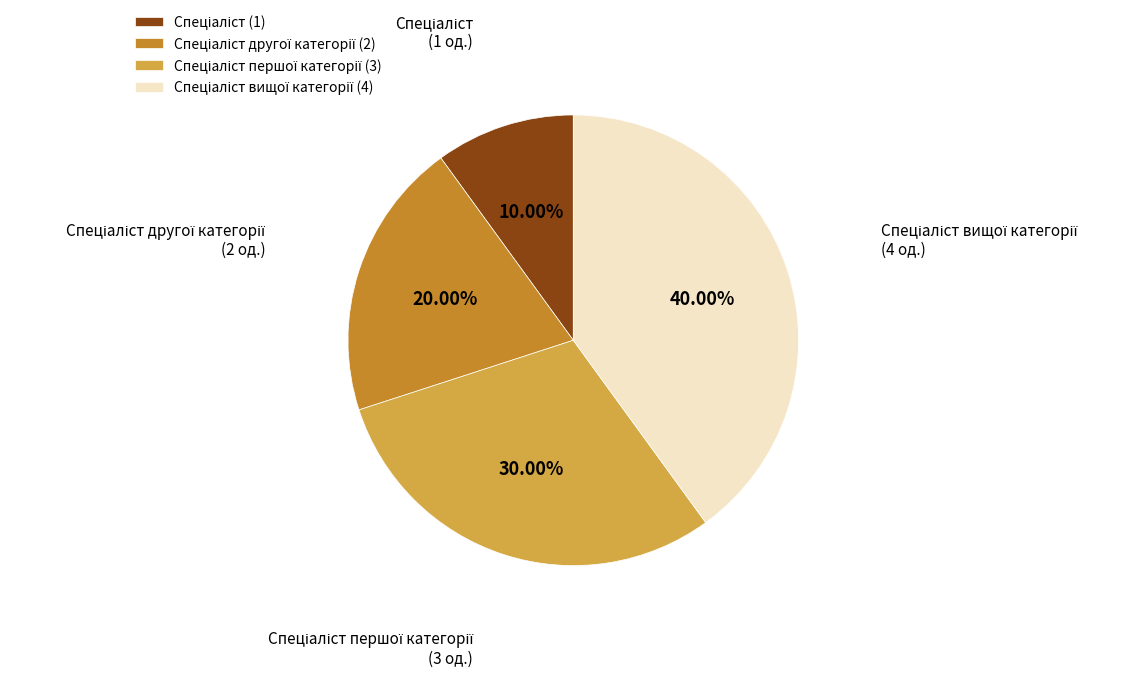

Does any single category account for the majority?

No